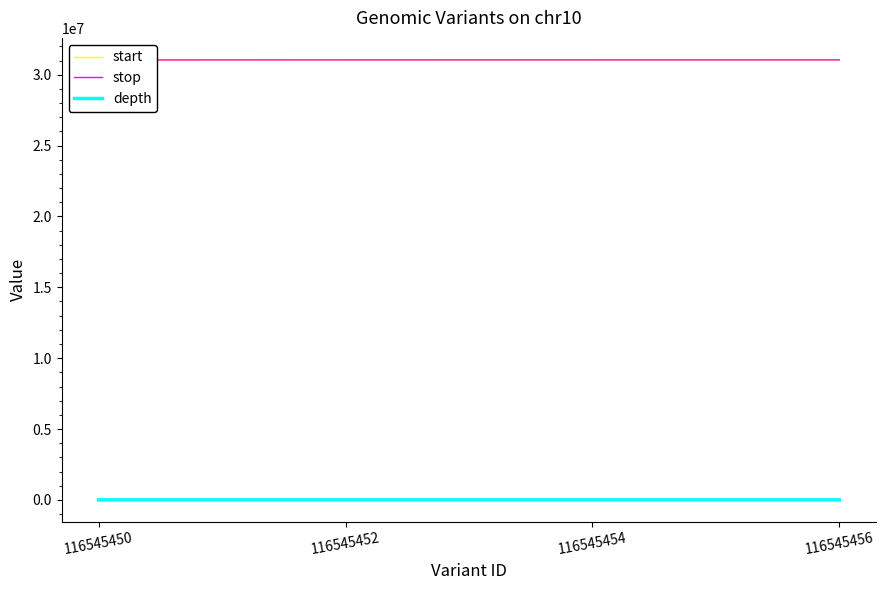

Is this an area chart (filled region under the line)?

No